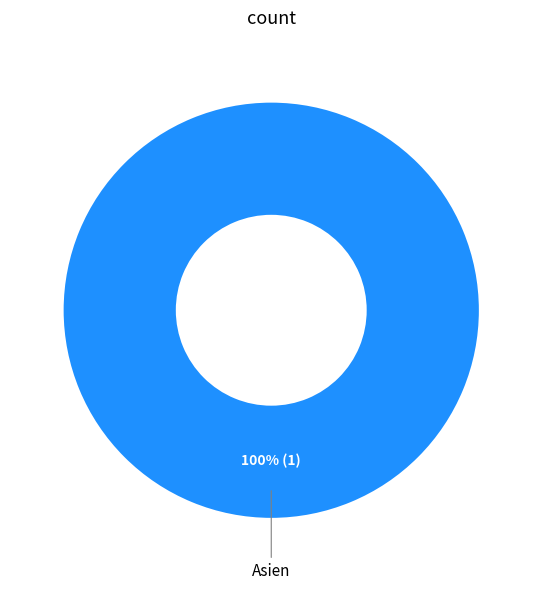

Is it true that Asien is 100% of the pie?

True